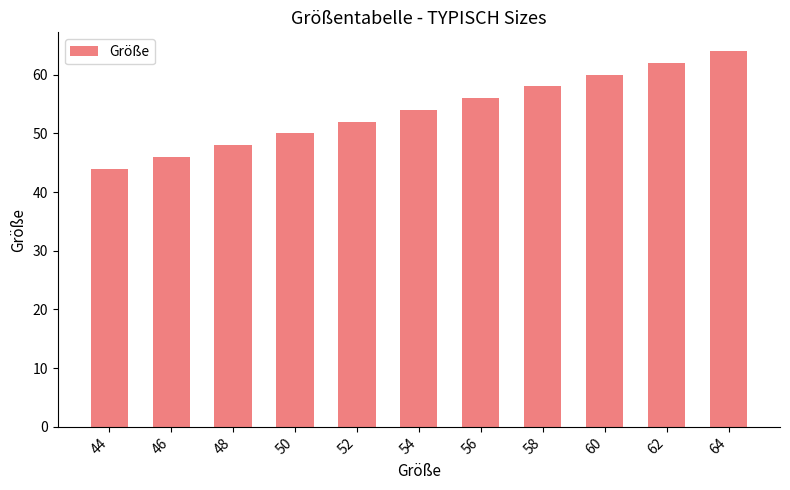

Between 50 and 64, which is larger?

64